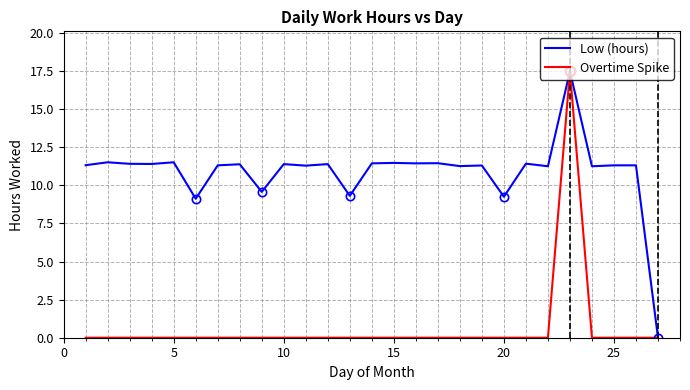

What is the maximum value for Low (hours)?

17.5